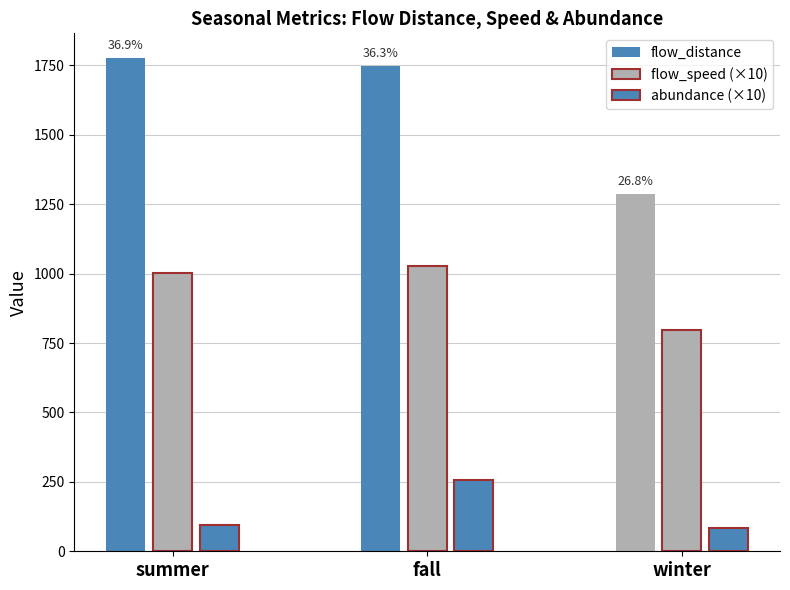

How many bars are there in each group?

3